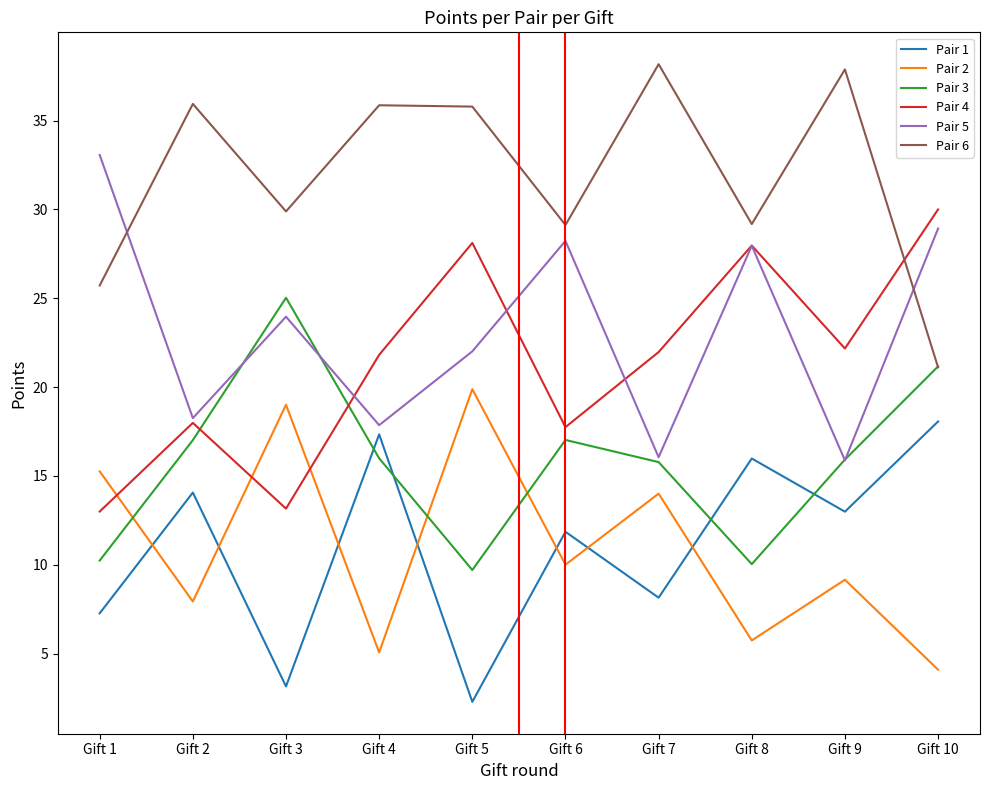

Where is the first local minimum for Pair 6?

Gift 3